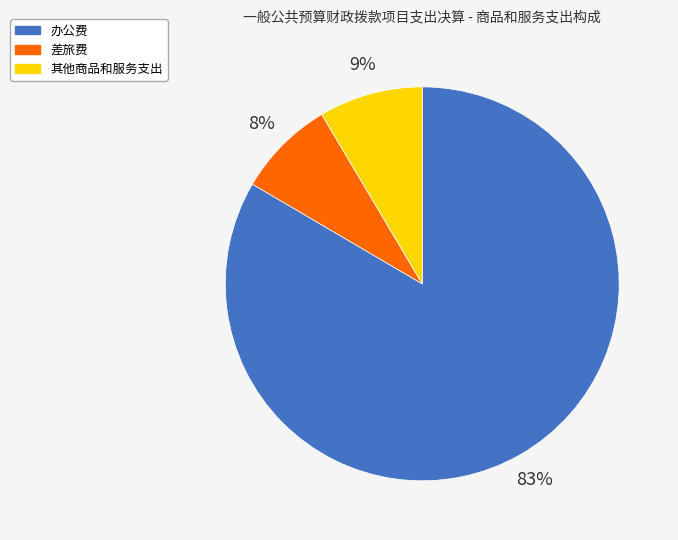

Count the number of slices in the pie.

3